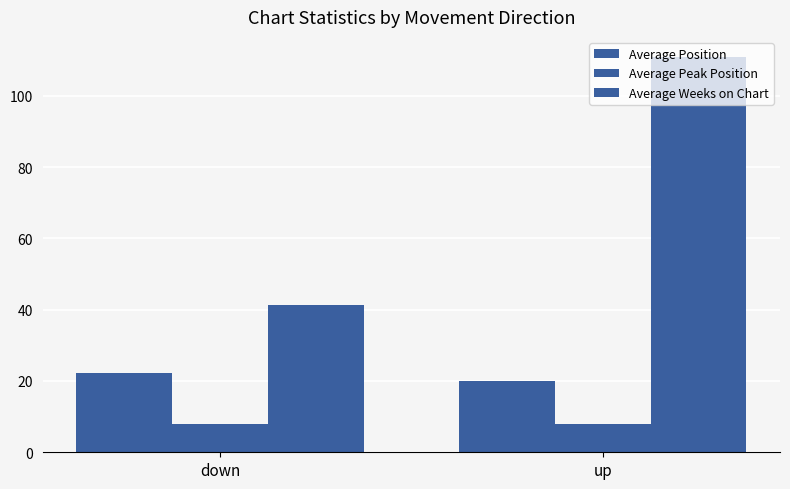

What is the total value across all series at up?

138.9